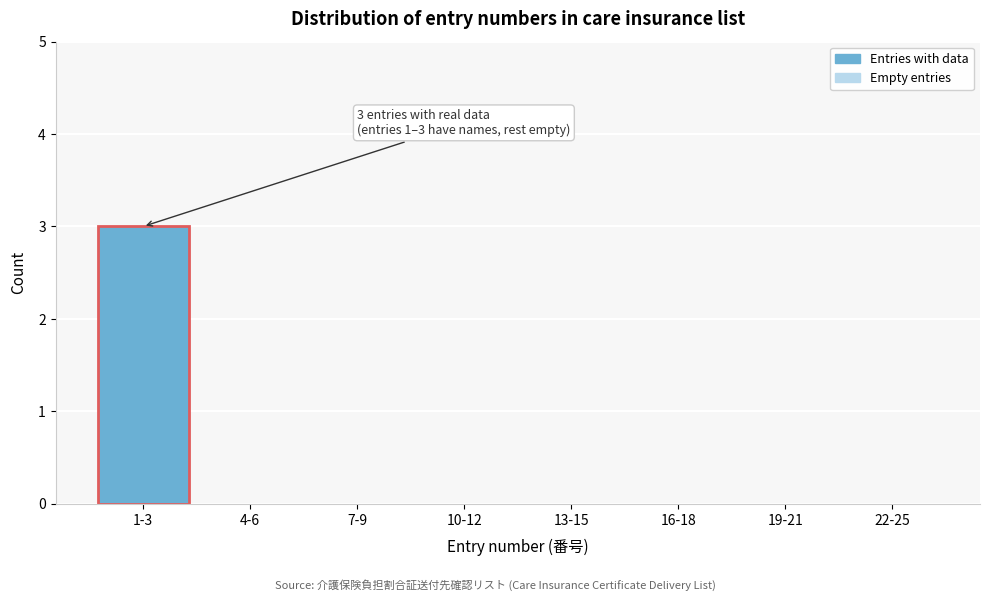

Reading right to left, extract all data points from this chart.

22-25=0	19-21=0	16-18=0	13-15=0	10-12=0	7-9=0	4-6=0	1-3=3